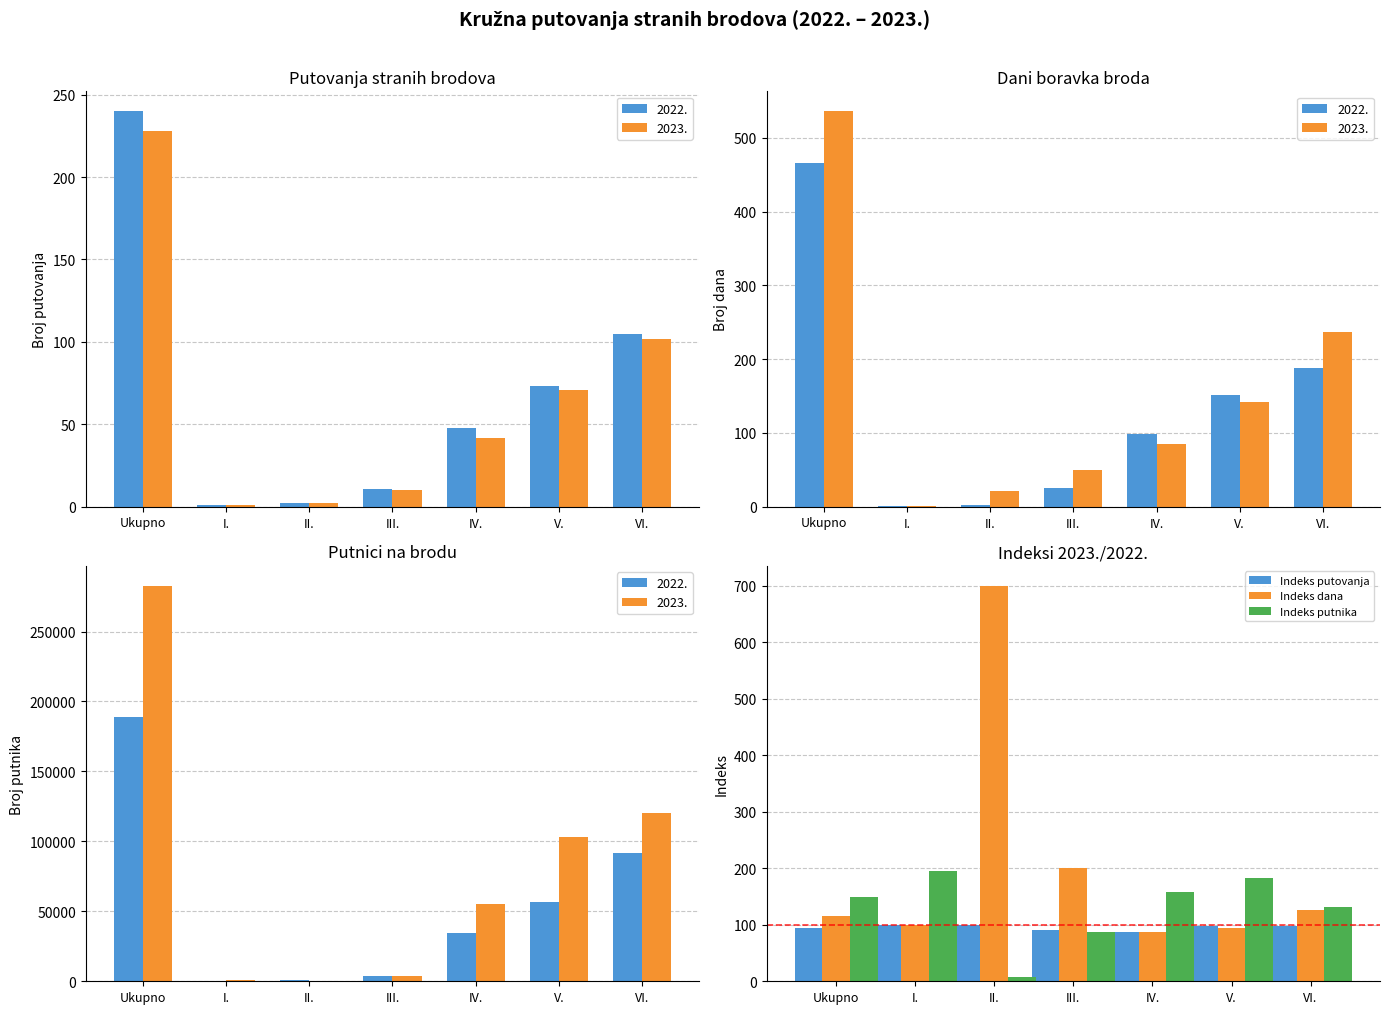

What is the label of the 1st bar from the left?

Ukupno